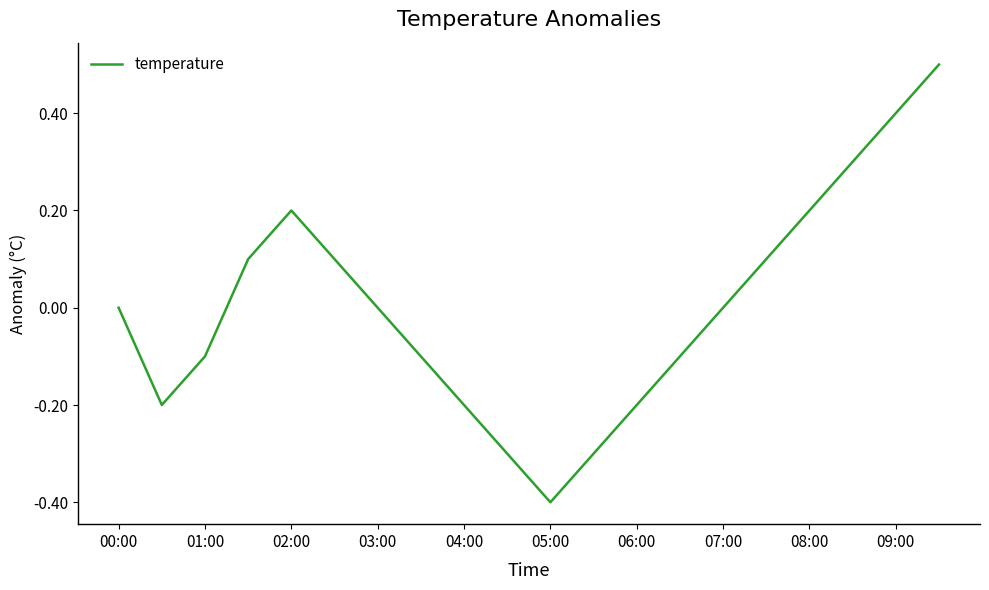

What is the difference between the maximum and minimum values?

0.9